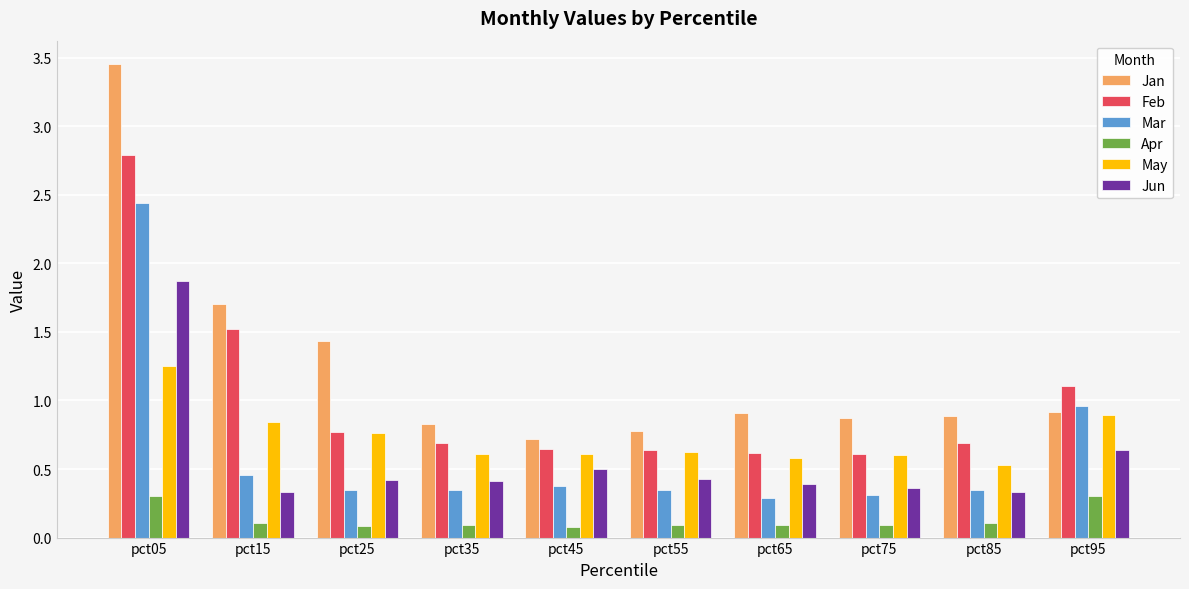

How many bars are there in each group?

6